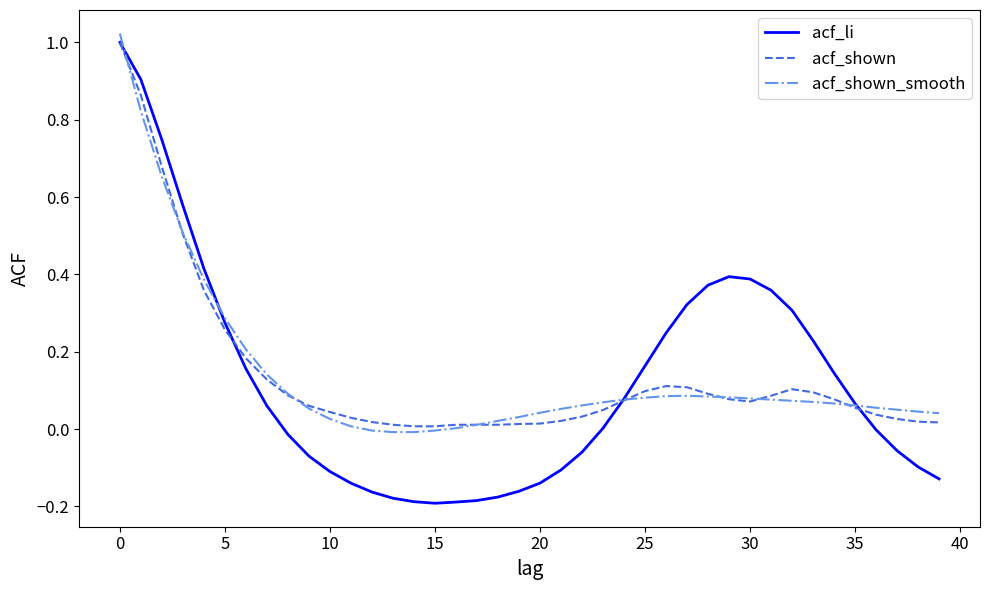

Which series has the largest range (max minus min)?

acf_li